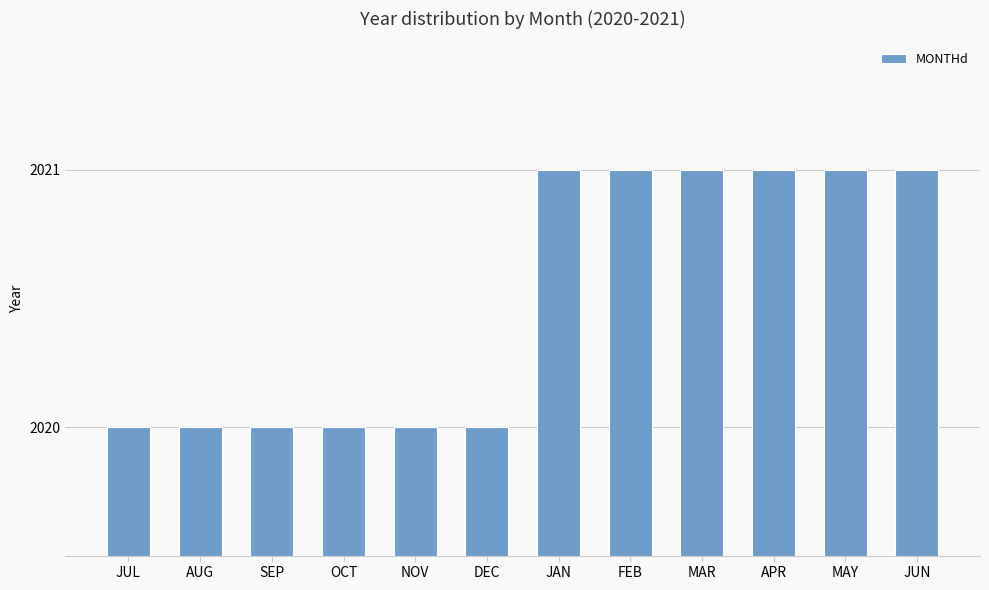

True or false: the data shows 3163 at APR.

False